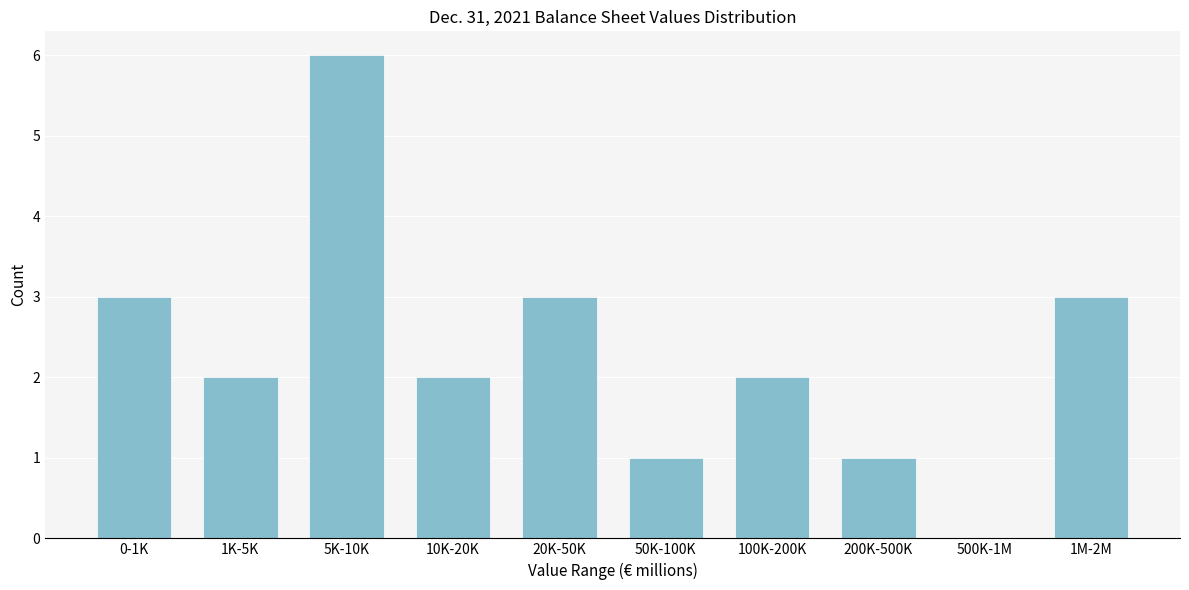

Reading left to right, list all the values displayed in this chart.

0-1K=3	1K-5K=2	5K-10K=6	10K-20K=2	20K-50K=3	50K-100K=1	100K-200K=2	200K-500K=1	500K-1M=0	1M-2M=3